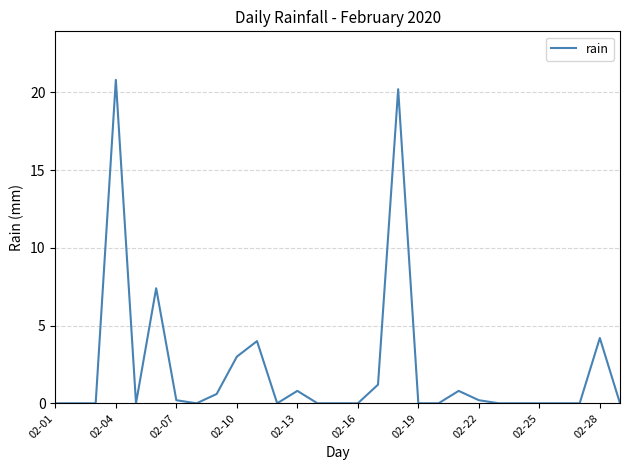

What is the difference between the maximum and minimum values?

20.8